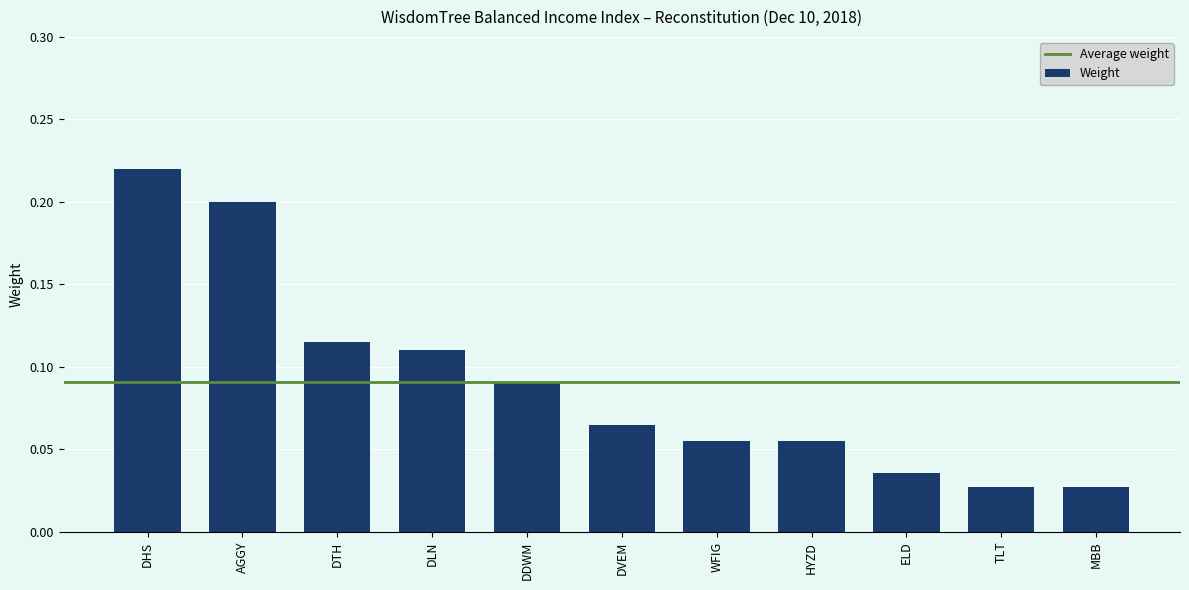

Between HYZD and MBB, which is larger?

HYZD